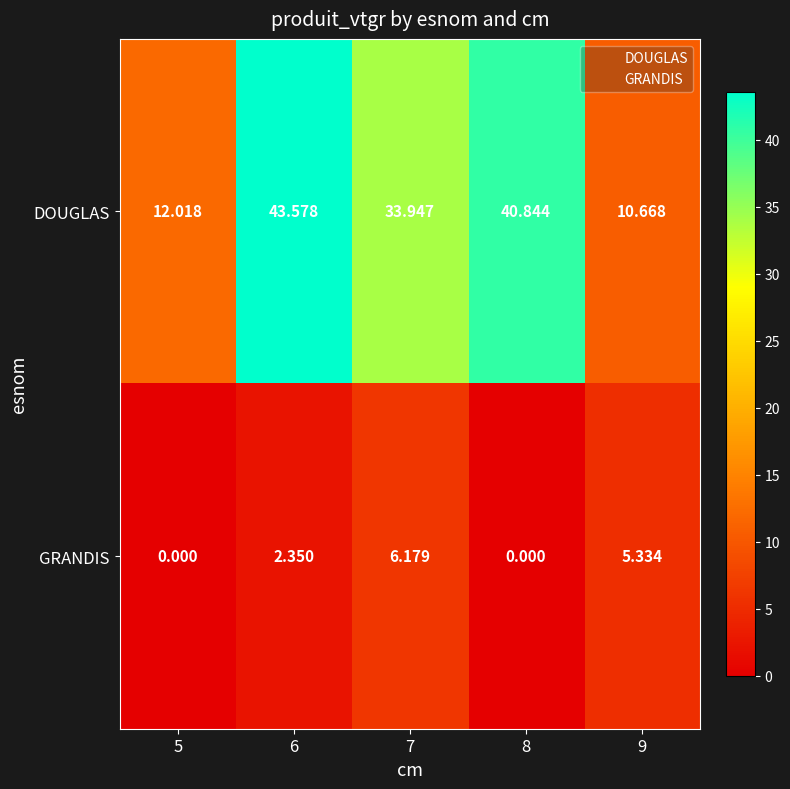

Is the value of GRANDIS at 7 greater than the value of DOUGLAS at 6?

No